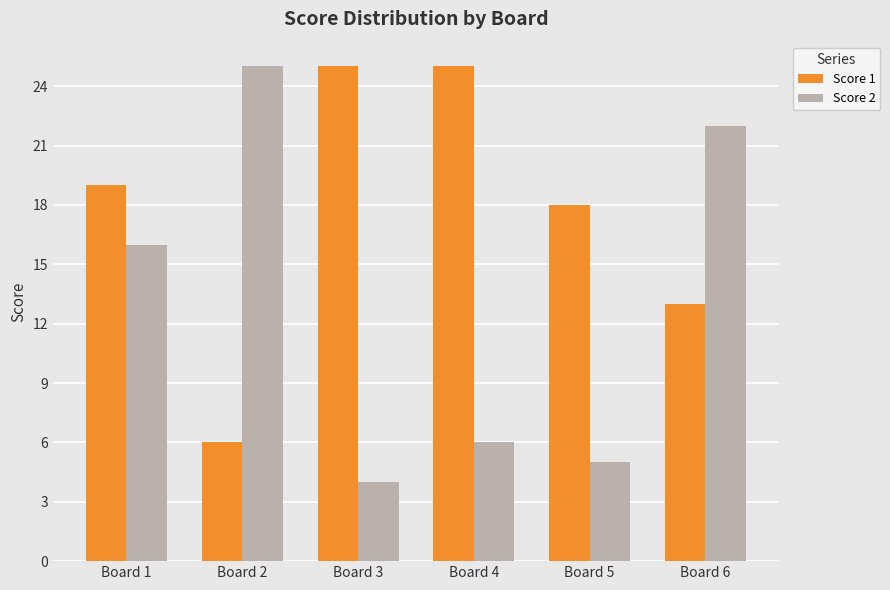

Which category has the lowest value in the Score 1 series?

Board 2